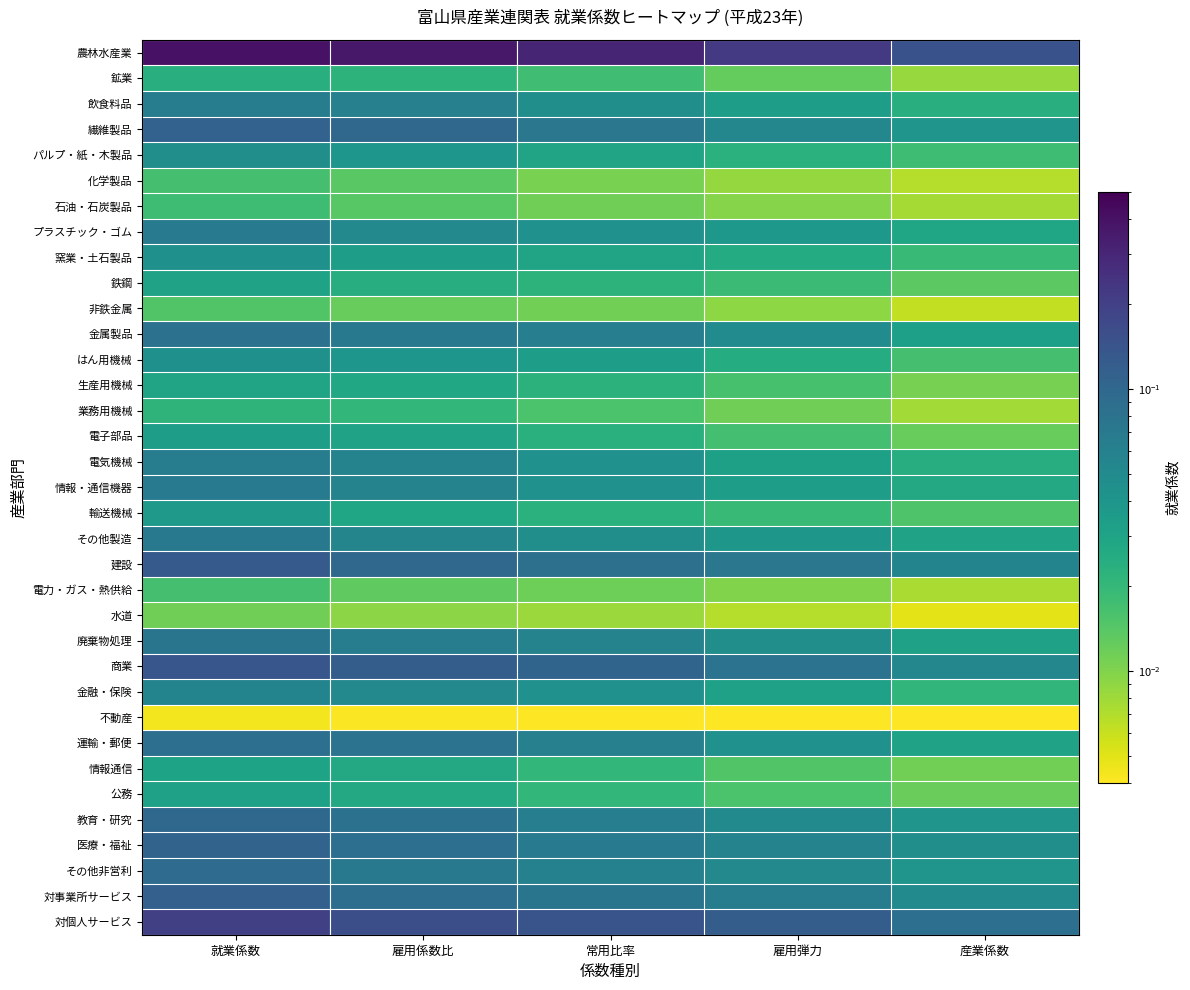

Reading right to left, transcribe all the data shown in this chart.

農林水産業: 産業係数=0.1	雇用弾力=0.2	常用比率=0.3	雇用係数比=0.4	就業係数=0.4
鉱業: 産業係数=0.0	雇用弾力=0.0	常用比率=0.0	雇用係数比=0.0	就業係数=0.0
飲食料品: 産業係数=0.0	雇用弾力=0.0	常用比率=0.0	雇用係数比=0.1	就業係数=0.1
繊維製品: 産業係数=0.0	雇用弾力=0.1	常用比率=0.1	雇用係数比=0.1	就業係数=0.1
パルプ・紙・木製品: 産業係数=0.0	雇用弾力=0.0	常用比率=0.0	雇用係数比=0.0	就業係数=0.0
化学製品: 産業係数=0.0	雇用弾力=0.0	常用比率=0.0	雇用係数比=0.0	就業係数=0.0
石油・石炭製品: 産業係数=0.0	雇用弾力=0.0	常用比率=0.0	雇用係数比=0.0	就業係数=0.0
プラスチック・ゴム: 産業係数=0.0	雇用弾力=0.0	常用比率=0.0	雇用係数比=0.1	就業係数=0.1
窯業・土石製品: 産業係数=0.0	雇用弾力=0.0	常用比率=0.0	雇用係数比=0.0	就業係数=0.0
鉄鋼: 産業係数=0.0	雇用弾力=0.0	常用比率=0.0	雇用係数比=0.0	就業係数=0.0
非鉄金属: 産業係数=0.0	雇用弾力=0.0	常用比率=0.0	雇用係数比=0.0	就業係数=0.0
金属製品: 産業係数=0.0	雇用弾力=0.0	常用比率=0.1	雇用係数比=0.1	就業係数=0.1
はん用機械: 産業係数=0.0	雇用弾力=0.0	常用比率=0.0	雇用係数比=0.0	就業係数=0.0
生産用機械: 産業係数=0.0	雇用弾力=0.0	常用比率=0.0	雇用係数比=0.0	就業係数=0.0
業務用機械: 産業係数=0.0	雇用弾力=0.0	常用比率=0.0	雇用係数比=0.0	就業係数=0.0
電子部品: 産業係数=0.0	雇用弾力=0.0	常用比率=0.0	雇用係数比=0.0	就業係数=0.0
電気機械: 産業係数=0.0	雇用弾力=0.0	常用比率=0.0	雇用係数比=0.1	就業係数=0.1
情報・通信機器: 産業係数=0.0	雇用弾力=0.0	常用比率=0.0	雇用係数比=0.1	就業係数=0.1
輸送機械: 産業係数=0.0	雇用弾力=0.0	常用比率=0.0	雇用係数比=0.0	就業係数=0.0
その他製造: 産業係数=0.0	雇用弾力=0.0	常用比率=0.0	雇用係数比=0.1	就業係数=0.1
建設: 産業係数=0.1	雇用弾力=0.1	常用比率=0.1	雇用係数比=0.1	就業係数=0.1
電力・ガス・熱供給: 産業係数=0.0	雇用弾力=0.0	常用比率=0.0	雇用係数比=0.0	就業係数=0.0
水道: 産業係数=0.0	雇用弾力=0.0	常用比率=0.0	雇用係数比=0.0	就業係数=0.0
廃棄物処理: 産業係数=0.0	雇用弾力=0.0	常用比率=0.1	雇用係数比=0.1	就業係数=0.1
商業: 産業係数=0.1	雇用弾力=0.1	常用比率=0.1	雇用係数比=0.1	就業係数=0.1
金融・保険: 産業係数=0.0	雇用弾力=0.0	常用比率=0.0	雇用係数比=0.1	就業係数=0.1
不動産: 産業係数=0.0	雇用弾力=0.0	常用比率=0.0	雇用係数比=0.0	就業係数=0.0
運輸・郵便: 産業係数=0.0	雇用弾力=0.0	常用比率=0.1	雇用係数比=0.1	就業係数=0.1
情報通信: 産業係数=0.0	雇用弾力=0.0	常用比率=0.0	雇用係数比=0.0	就業係数=0.0
公務: 産業係数=0.0	雇用弾力=0.0	常用比率=0.0	雇用係数比=0.0	就業係数=0.0
教育・研究: 産業係数=0.0	雇用弾力=0.1	常用比率=0.1	雇用係数比=0.1	就業係数=0.1
医療・福祉: 産業係数=0.0	雇用弾力=0.1	常用比率=0.1	雇用係数比=0.1	就業係数=0.1
その他非営利: 産業係数=0.0	雇用弾力=0.1	常用比率=0.1	雇用係数比=0.1	就業係数=0.1
対事業所サービス: 産業係数=0.1	雇用弾力=0.1	常用比率=0.1	雇用係数比=0.1	就業係数=0.1
対個人サービス: 産業係数=0.1	雇用弾力=0.1	常用比率=0.1	雇用係数比=0.2	就業係数=0.2